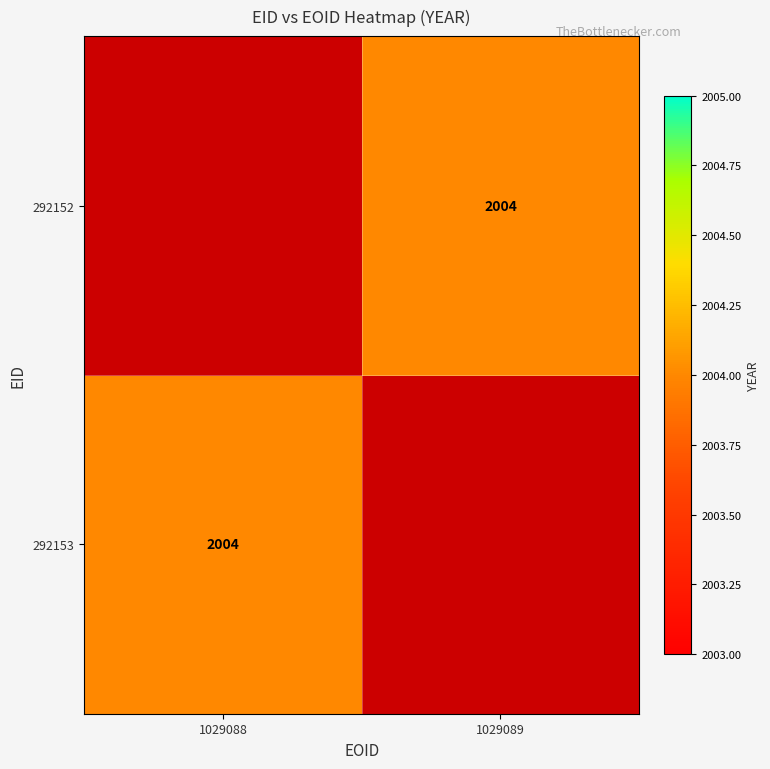

Is it true that 292153 equals 2004 at 1029088?

True